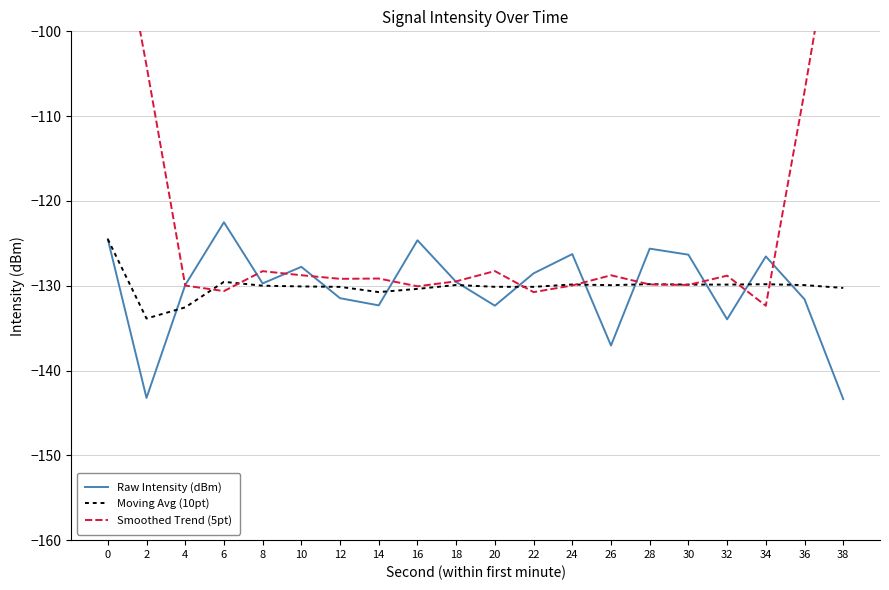

How many interior local valleys does the Moving Avg (10pt) series have?

5